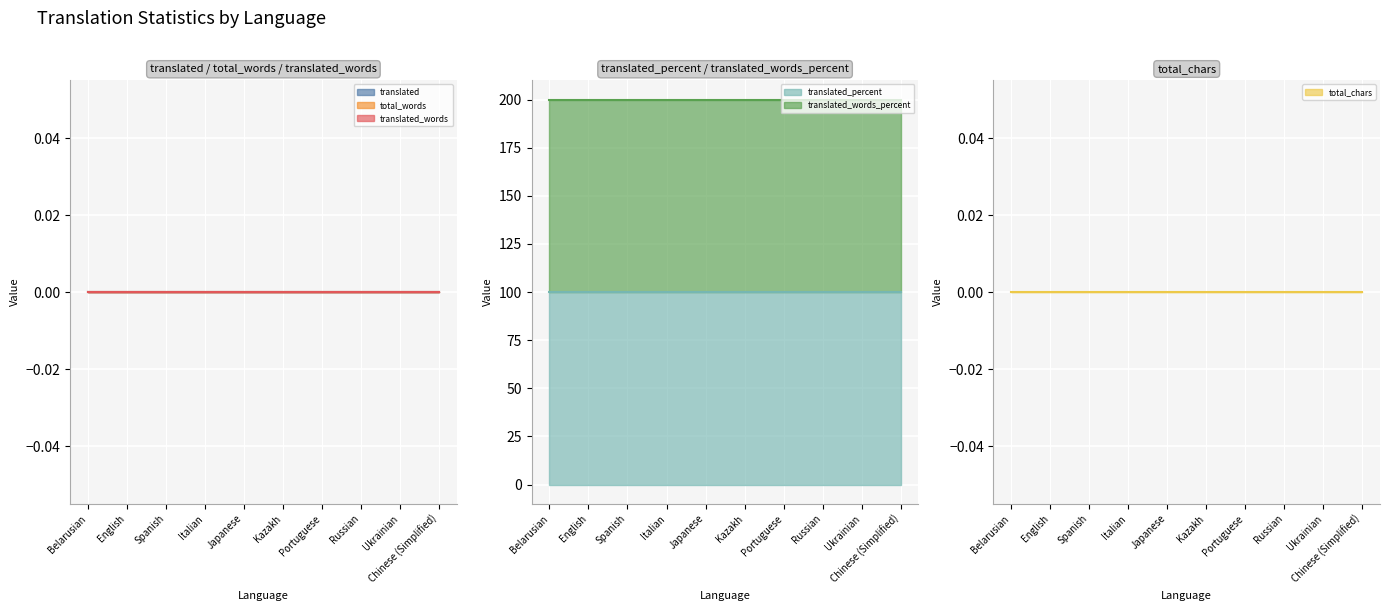

True or false: translated_percent has more than 0 interior local peaks.

False